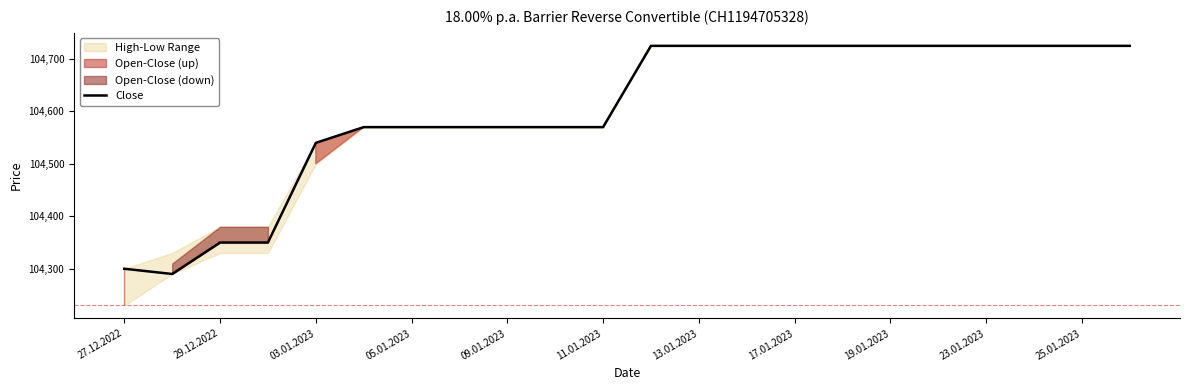

How many interior local valleys (lower than both neighbors) does the data have?

1